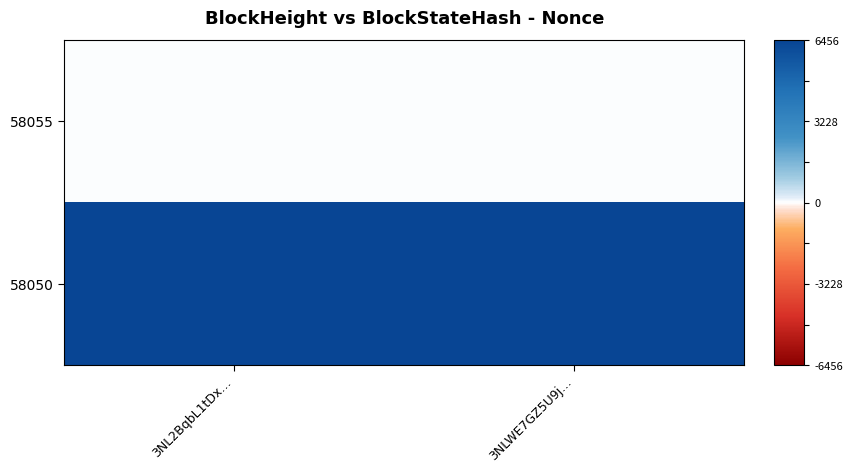

What is the spread (max minus min) of values at 3NLWE7GZ5U9j…?

6456